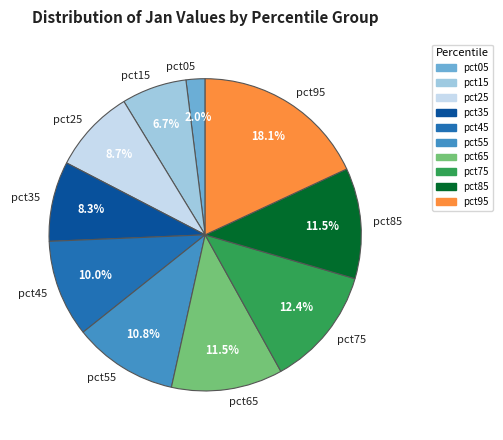

Does pct55 account for over 50% of the chart?

No